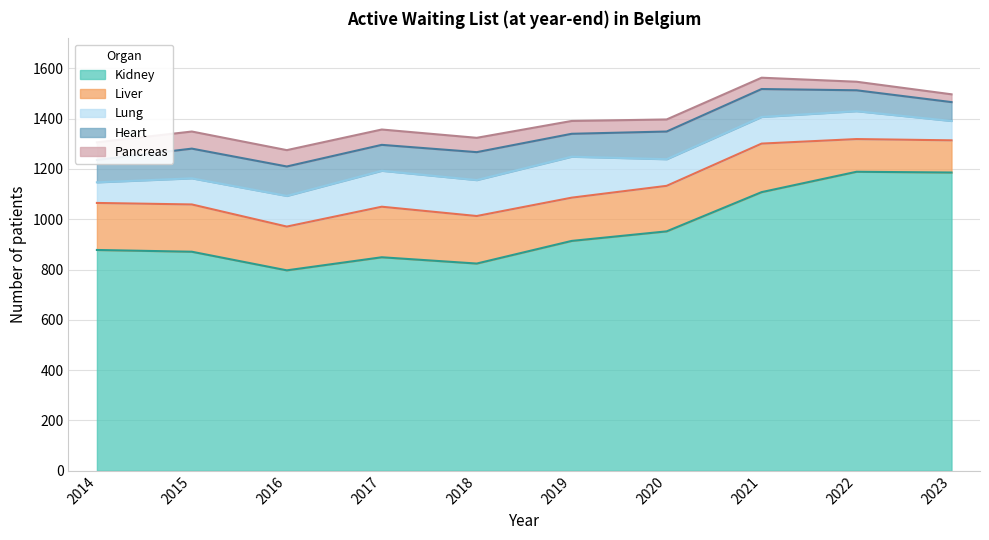

True or false: pancreas and liver intersect in this chart.

False